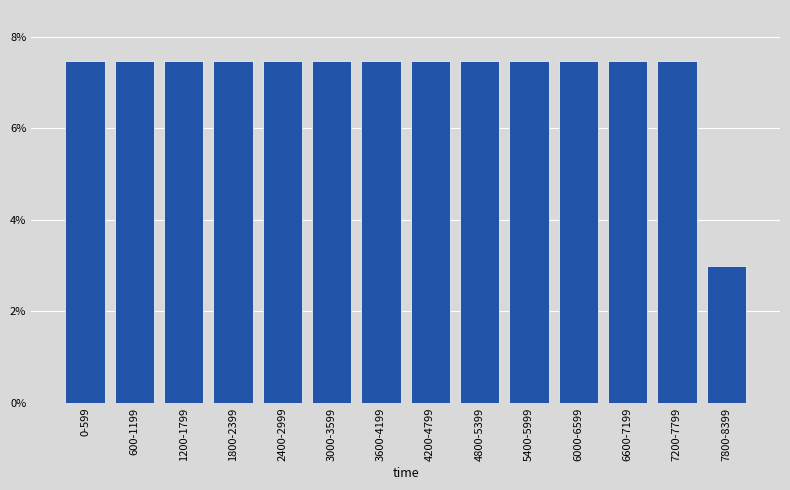

Reading left to right, list all the values displayed in this chart.

7.5	7.5	7.5	7.5	7.5	7.5	7.5	7.5	7.5	7.5	7.5	7.5	7.5	3.0